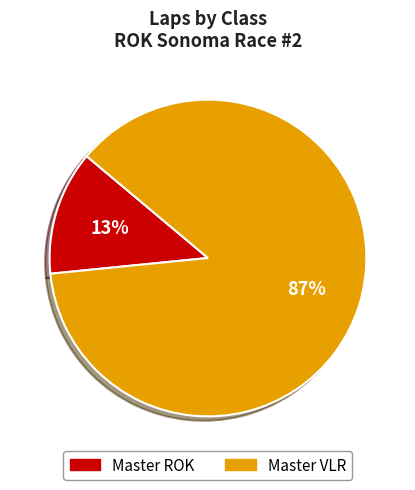

What percentage is the Master VLR slice, to the nearest percent?

87%